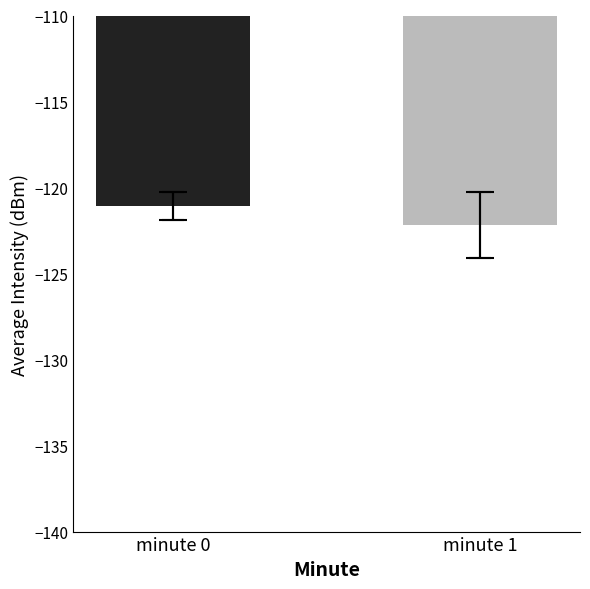

At which category does the chart reach its peak across all series?

minute 0